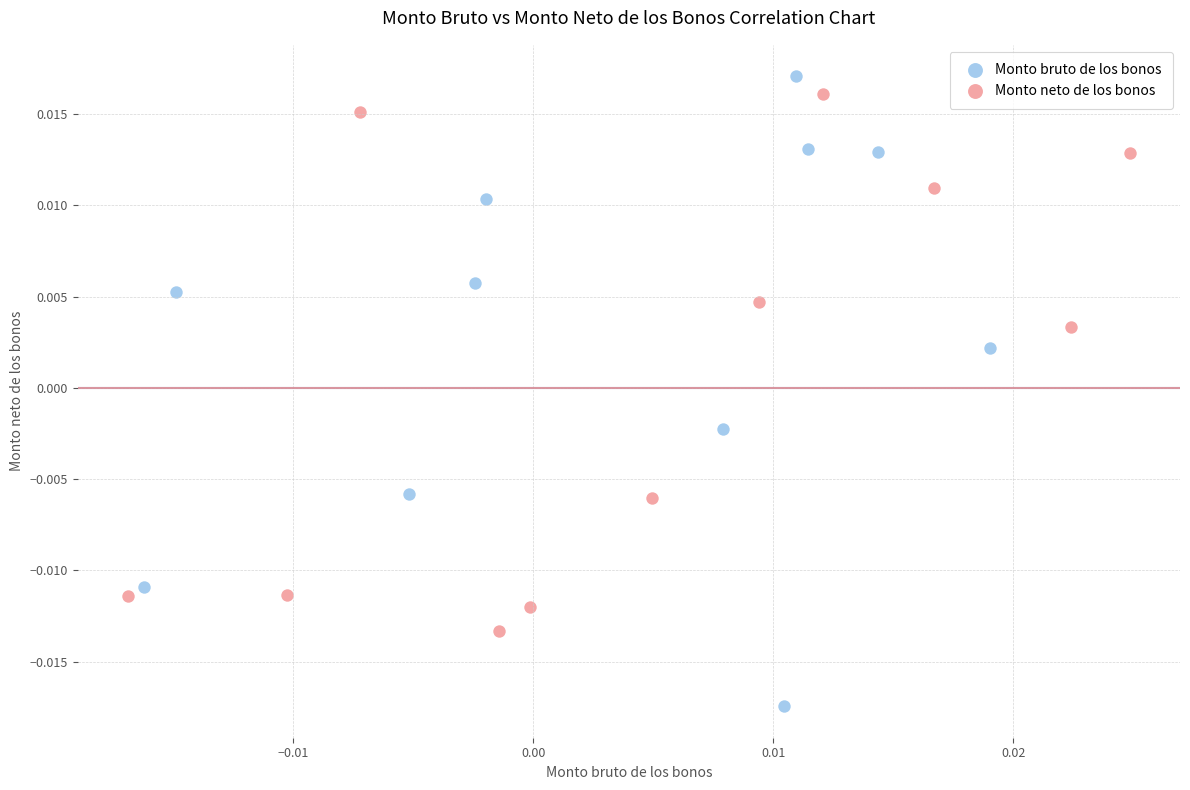

Which series has the largest Y range (max minus min)?

Monto bruto de los bonos